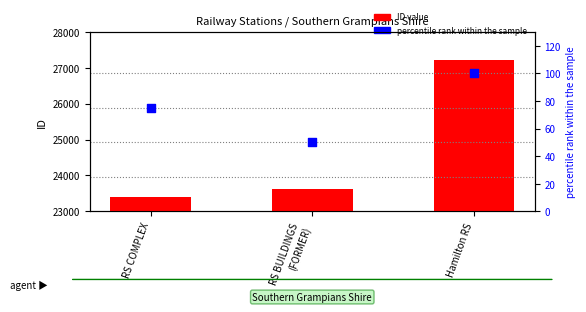

What is the total value across all series at Hamilton RS?

27320